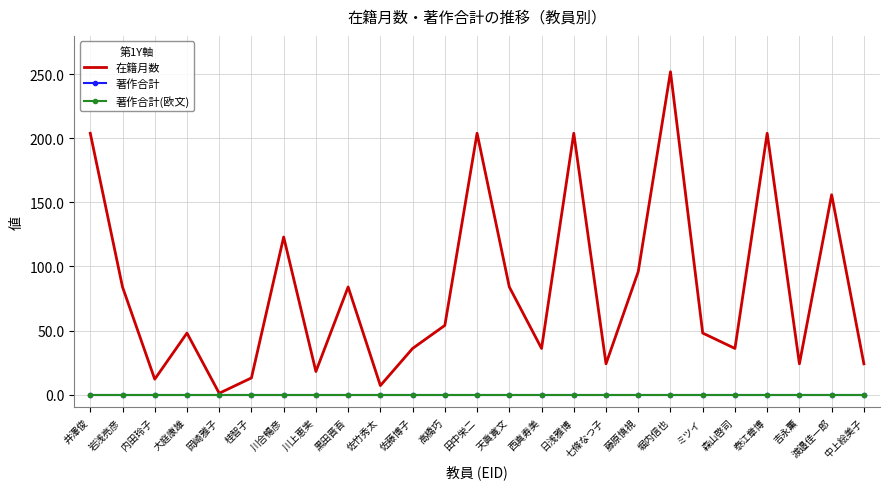

Reading right to left, list all the values displayed in this chart.

在籍月数: 24	156	24	204	36	48	252	96	24	204	36	84	204	54	36	7	84	18	123	13	1	48	12	84	204
著作合計: 0	0	0	0	0	0	0	0	0	0	0	0	0	0	0	0	0	0	0	0	0	0	0	0	0
著作合計(欧文): 0	0	0	0	0	0	0	0	0	0	0	0	0	0	0	0	0	0	0	0	0	0	0	0	0